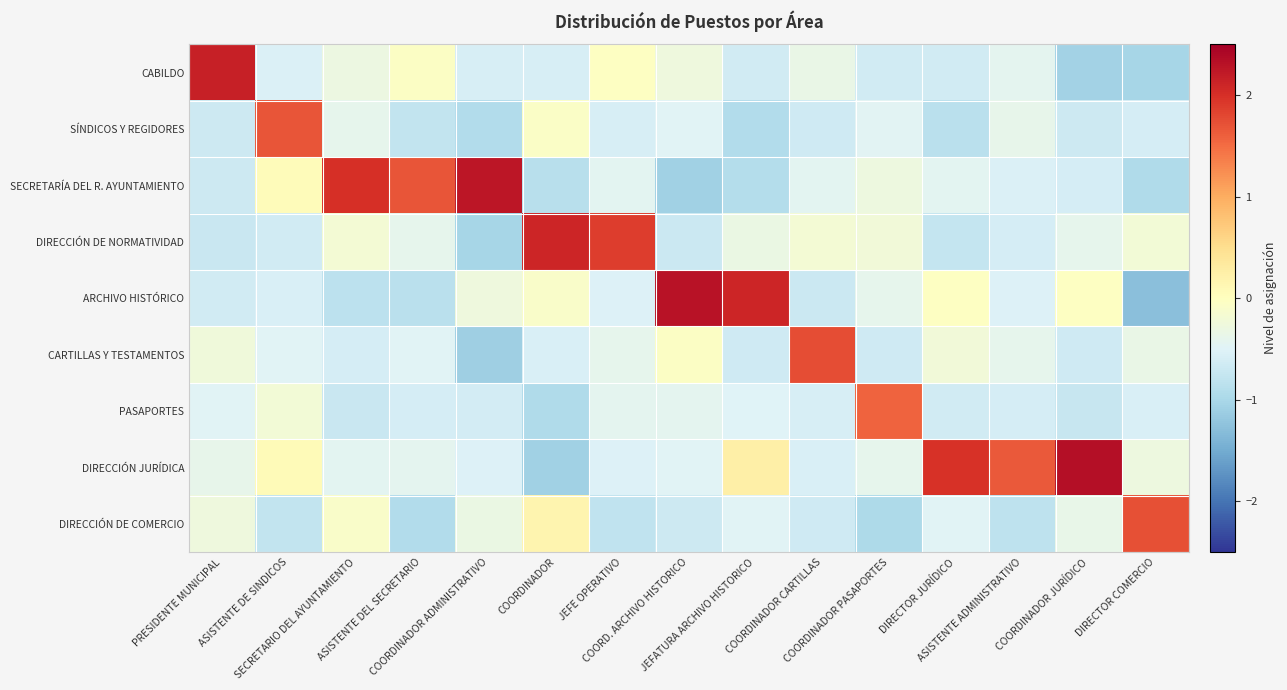

At which category is the sum across all series the highest?

ASISTENTE DE SINDICOS